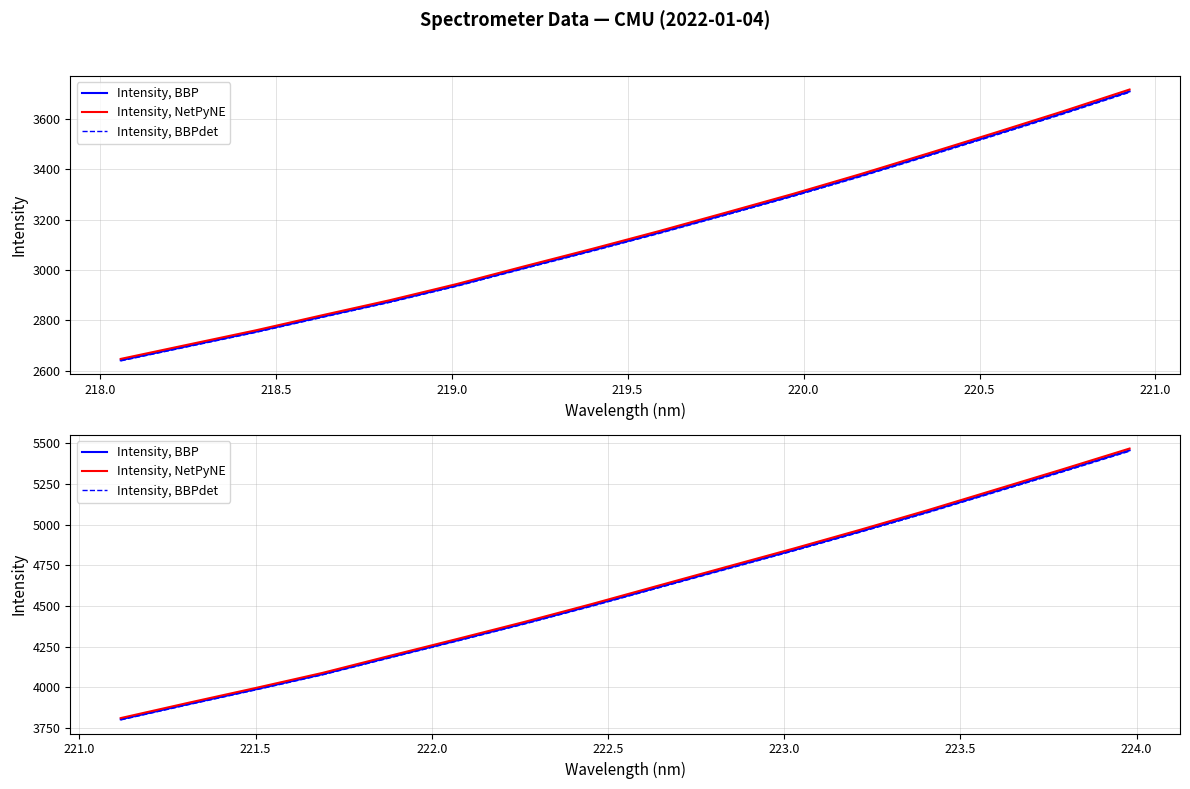

What is the sum of all Intensity, BBPdet values?

73288.4